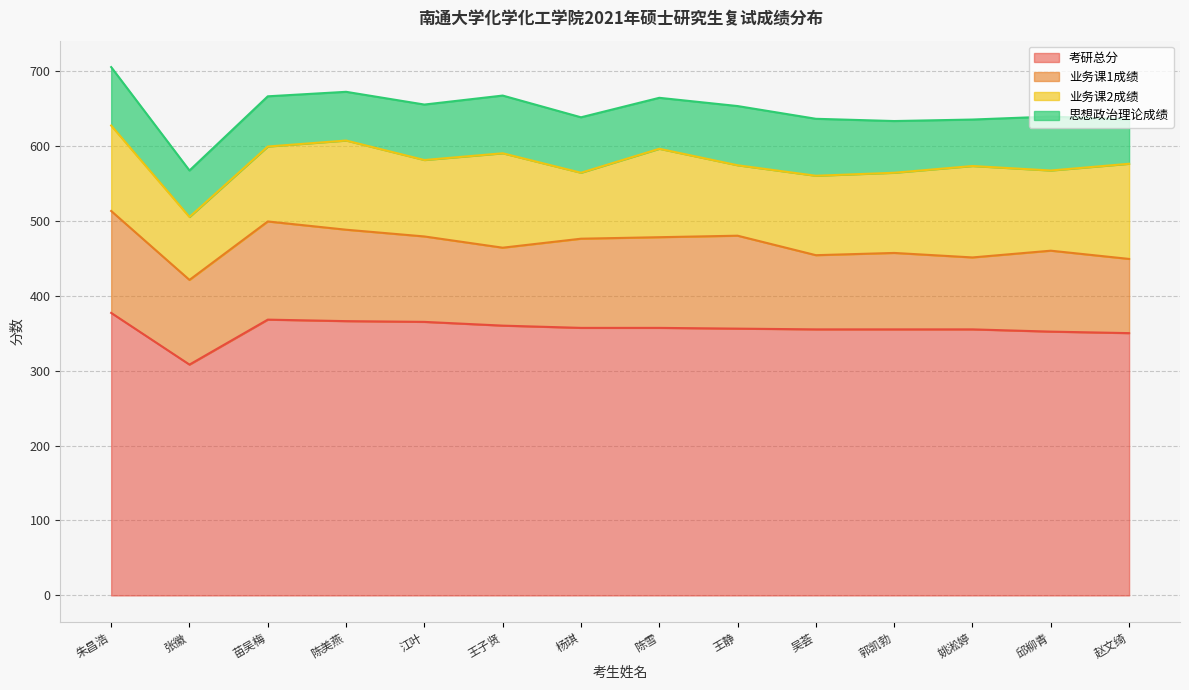

The value of 考研总分 at 杨琪 is 357. True or false?

True